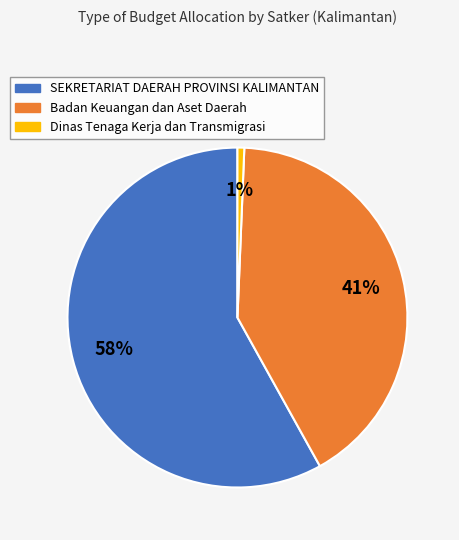

Does any single category account for the majority?

Yes